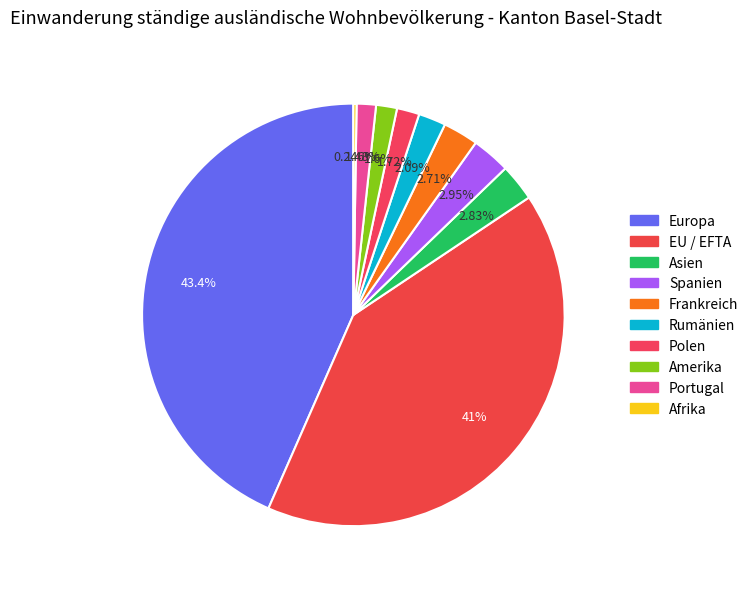

Is Rumänien the majority of the pie?

No